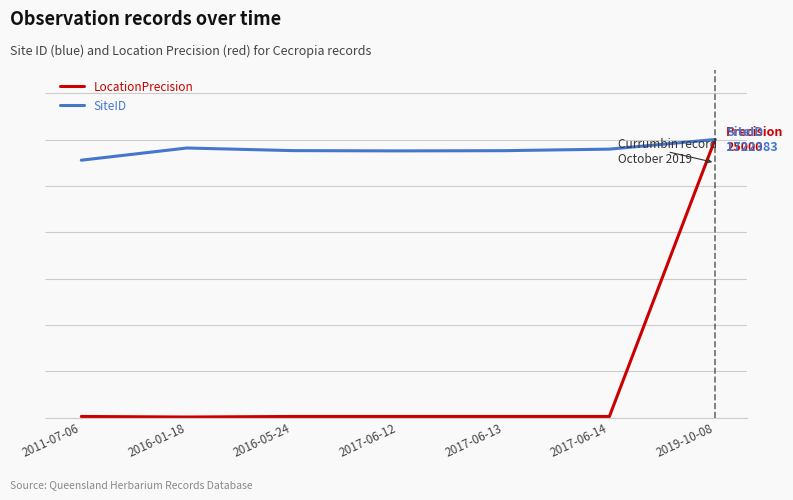

In SiteID, how many points are higher than both neighbors (excluding endpoints)?

1